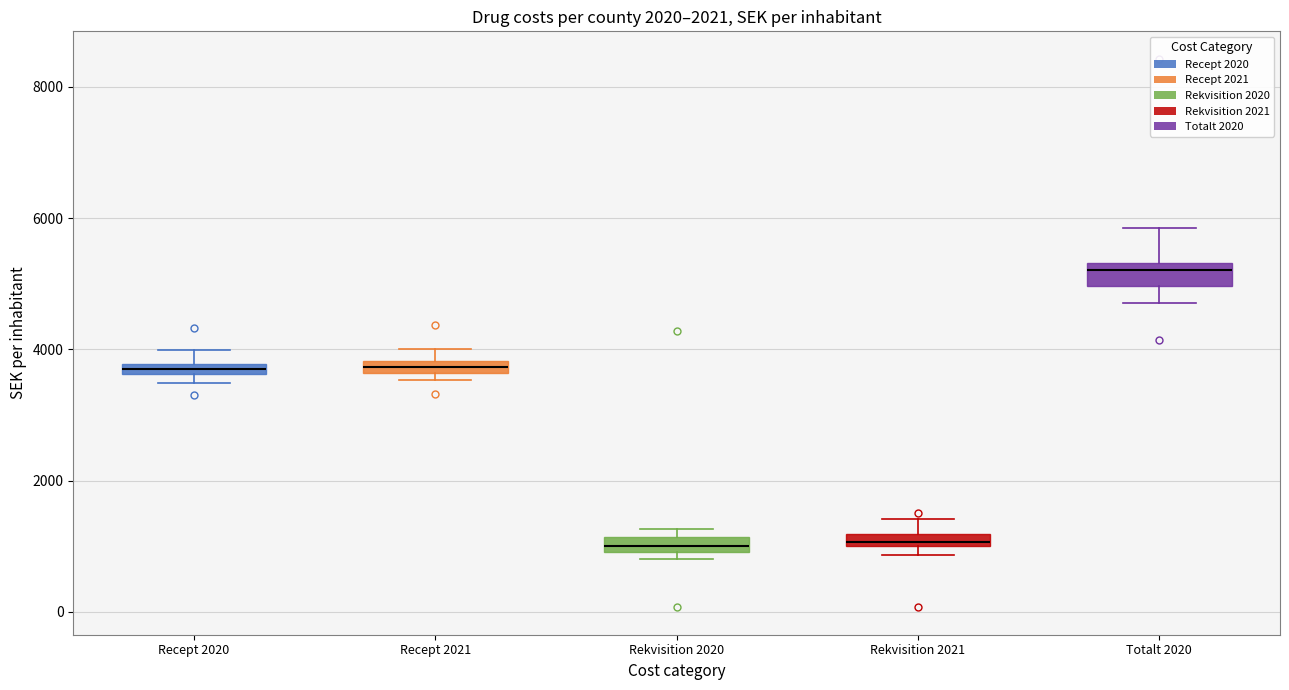

Where is the lower edge of the box for Recept 2021 on the y-axis? The values are not printed on the chart, so give them approximately, as read against the axis.

3600